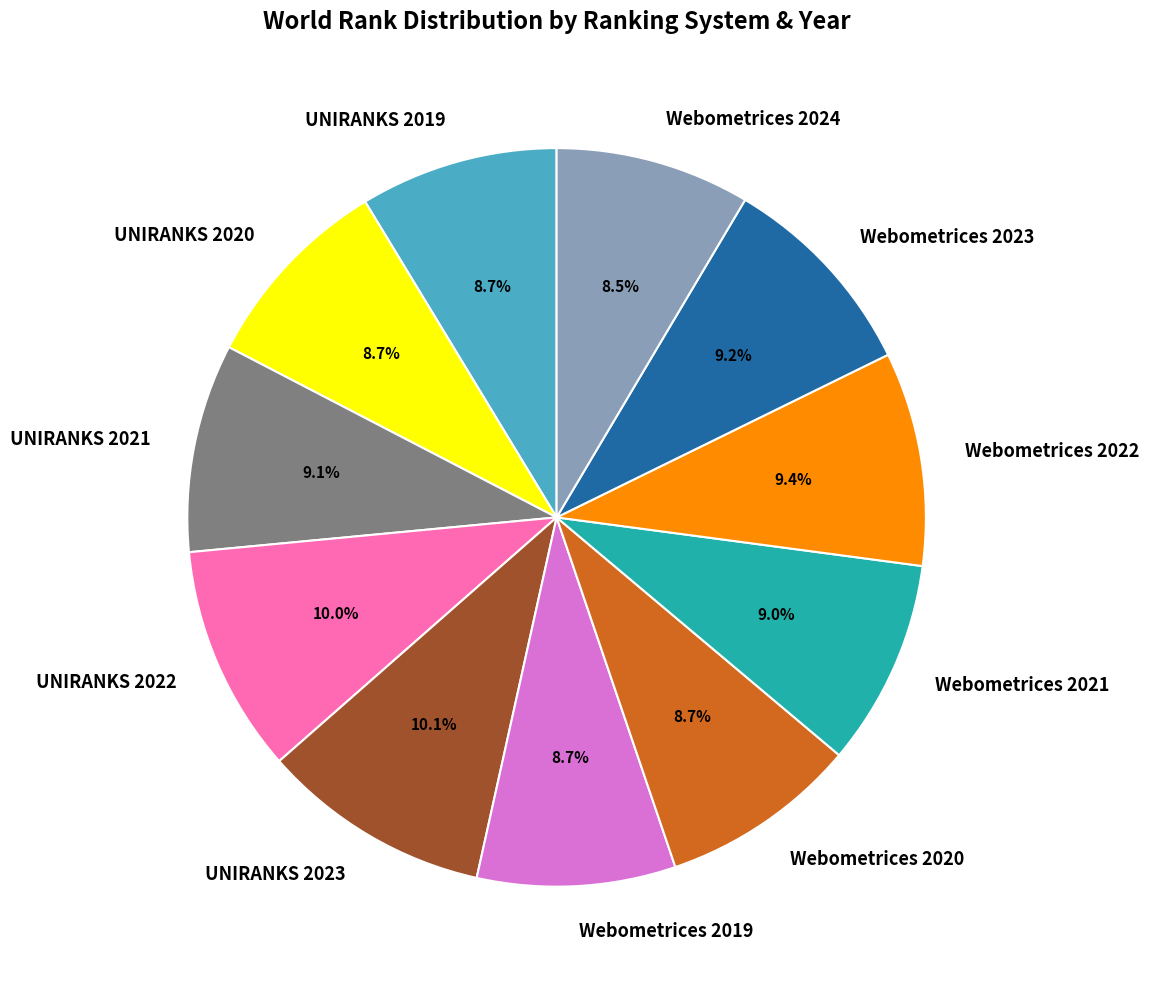

To the nearest percent, what percentage of the pie is UNIRANKS 2022?

10%